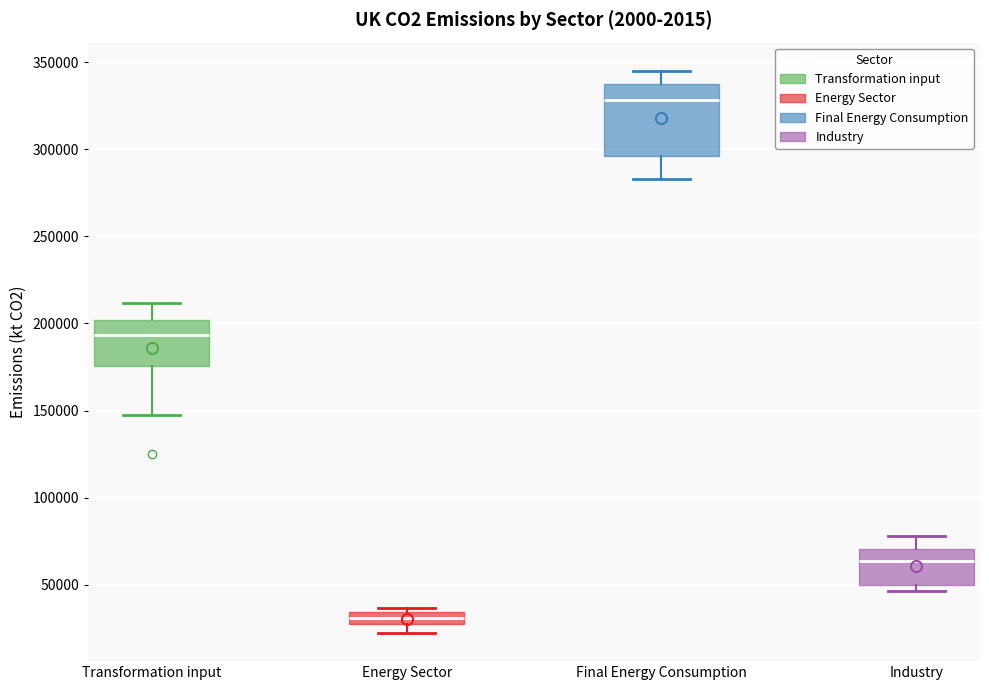

Which box has the lowest median line?

Energy Sector